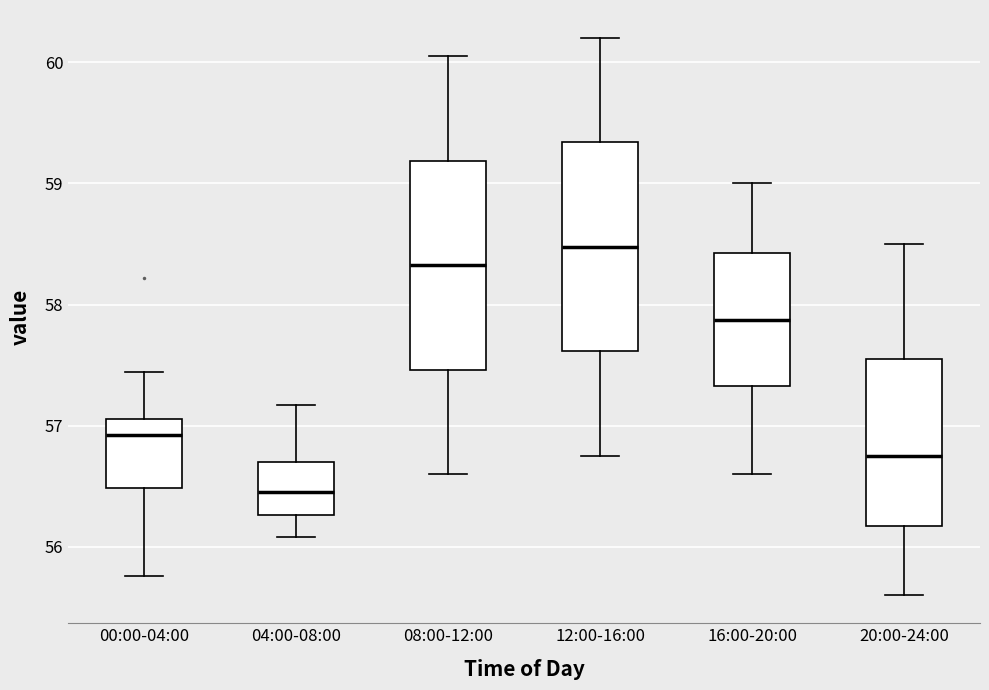

Where does the upper whisker of the box for 16:00-20:00 end on the y-axis? The values are not printed on the chart, so give them approximately, as read against the axis.

59.0